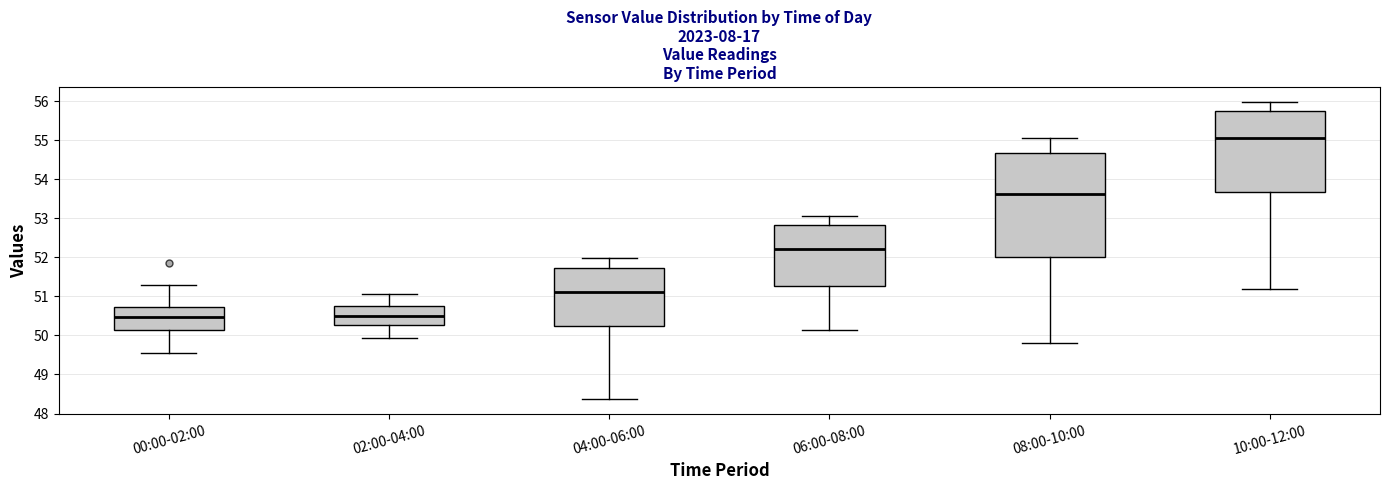

Reading left to right, read every box against the y-axis: the position of its median line, the range the box covers, and the ends of its whiskers. The values are not printed on the chart, so give them approximately, as read against the axis.

00:00-02:00: median 50.5, box 50.1 to 50.7, whiskers 49.6 to 51.3
02:00-04:00: median 50.5, box 50.3 to 50.7, whiskers 49.9 to 51.1
04:00-06:00: median 51.1, box 50.2 to 51.7, whiskers 48.4 to 52.0
06:00-08:00: median 52.2, box 51.3 to 52.8, whiskers 50.2 to 53.1
08:00-10:00: median 53.6, box 52.0 to 54.7, whiskers 49.8 to 55.1
10:00-12:00: median 55.1, box 53.7 to 55.7, whiskers 51.2 to 56.0